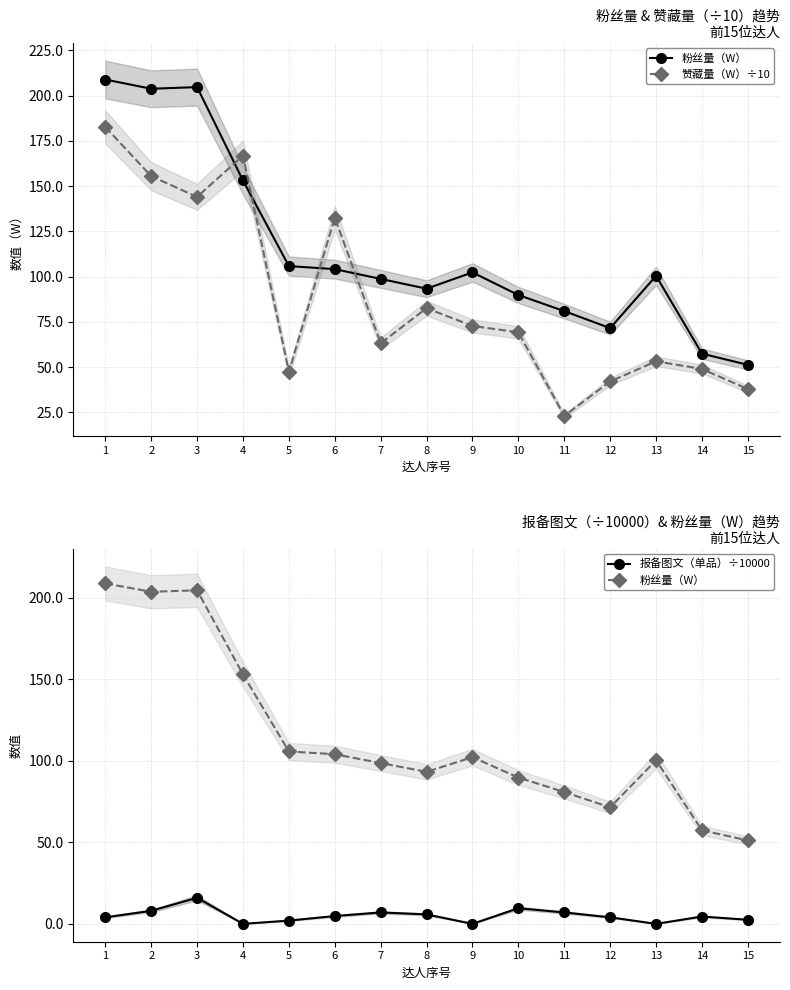

At which category does 赞藏量（W）÷10 reach its first local valley?

3